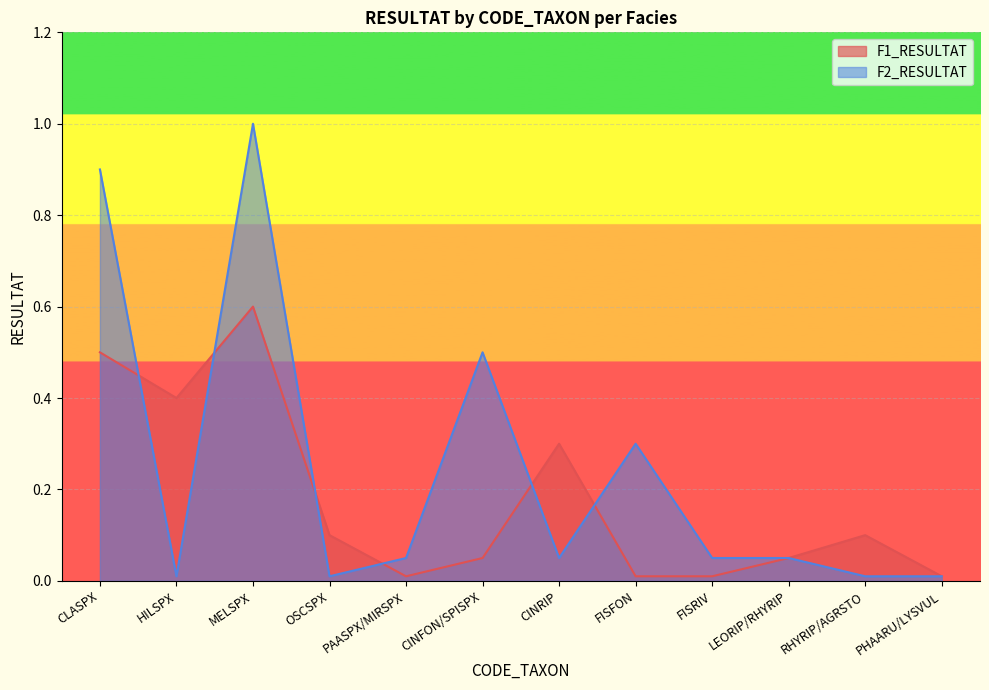

How many interior local peaks does the F1_RESULTAT series have?

3